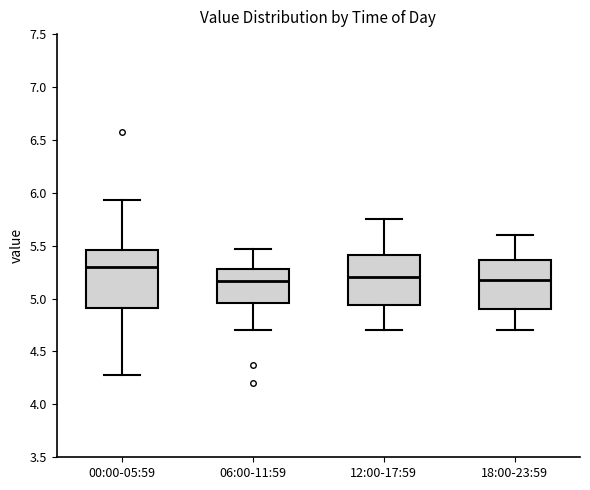

Reading left to right, read every box against the y-axis: the position of its median line, the range the box covers, and the ends of its whiskers. The values are not printed on the chart, so give them approximately, as read against the axis.

00:00-05:59: median 5.30, box 4.90 to 5.45, whiskers 4.30 to 5.95
06:00-11:59: median 5.15, box 4.95 to 5.30, whiskers 4.70 to 5.45
12:00-17:59: median 5.20, box 4.95 to 5.40, whiskers 4.70 to 5.75
18:00-23:59: median 5.20, box 4.90 to 5.35, whiskers 4.70 to 5.60